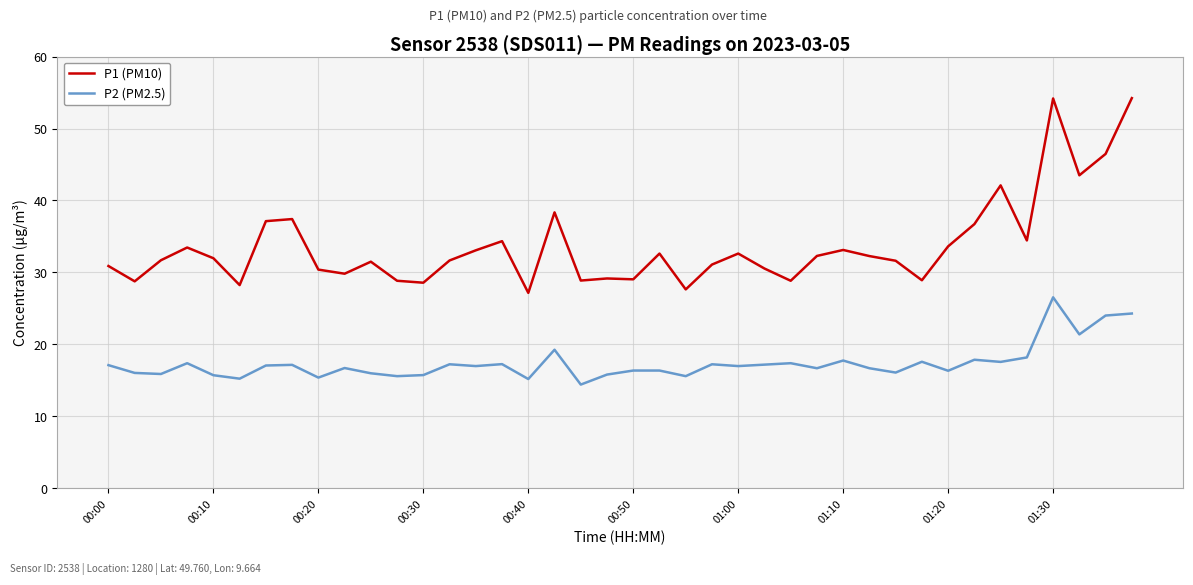

In P2 (PM2.5), how many points are lower than both neighbors (excluding endpoints)?

14